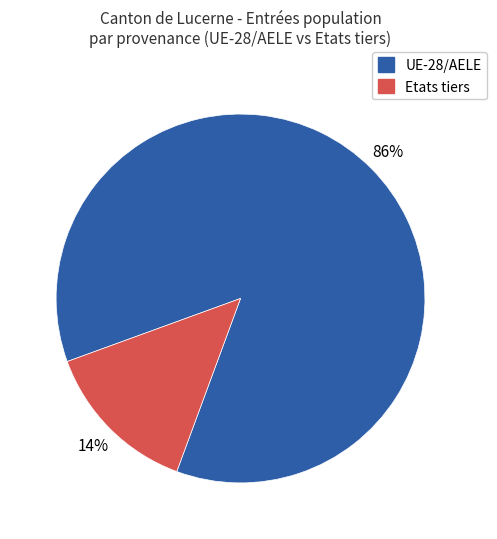

Which slice is the smallest?

Etats tiers